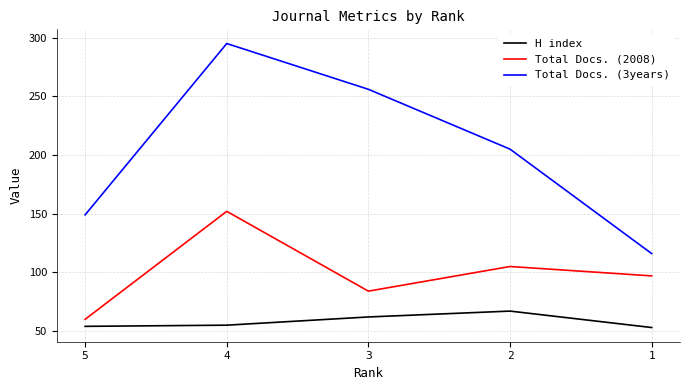

What is the minimum value shown in the chart?

53